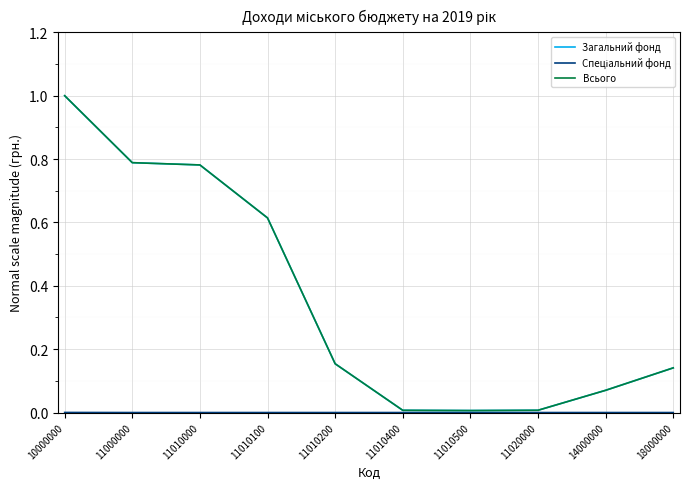

Which category has the highest value in the Всього series?

10000000